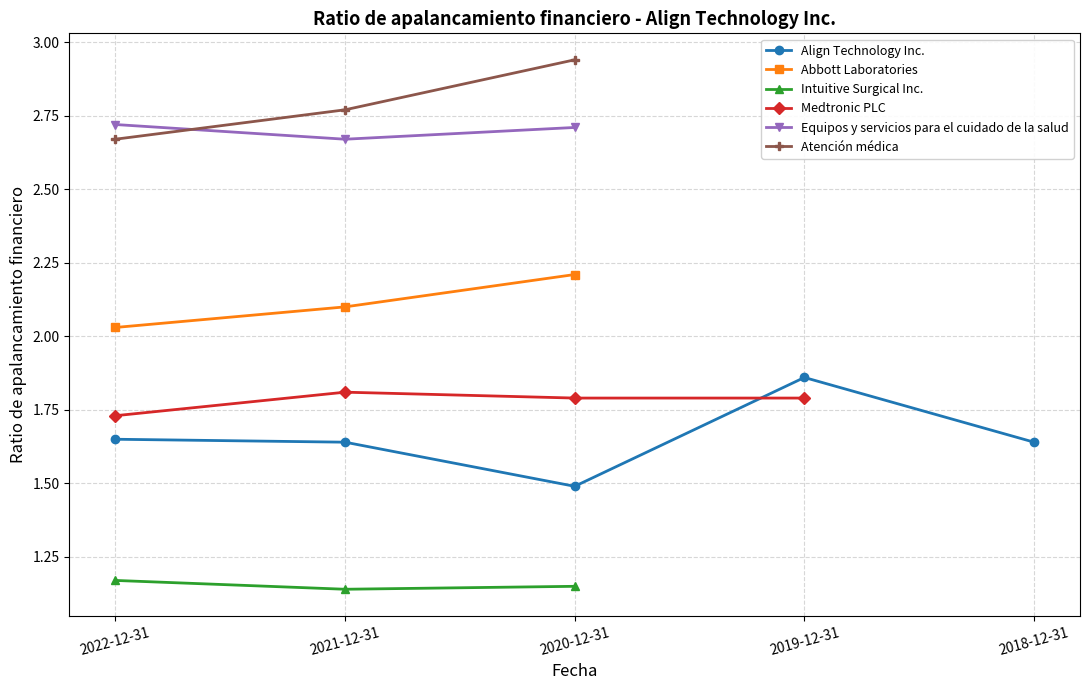

Rank the categories by Abbott Laboratories value from lowest to highest.

2022-12-31, 2021-12-31, 2020-12-31